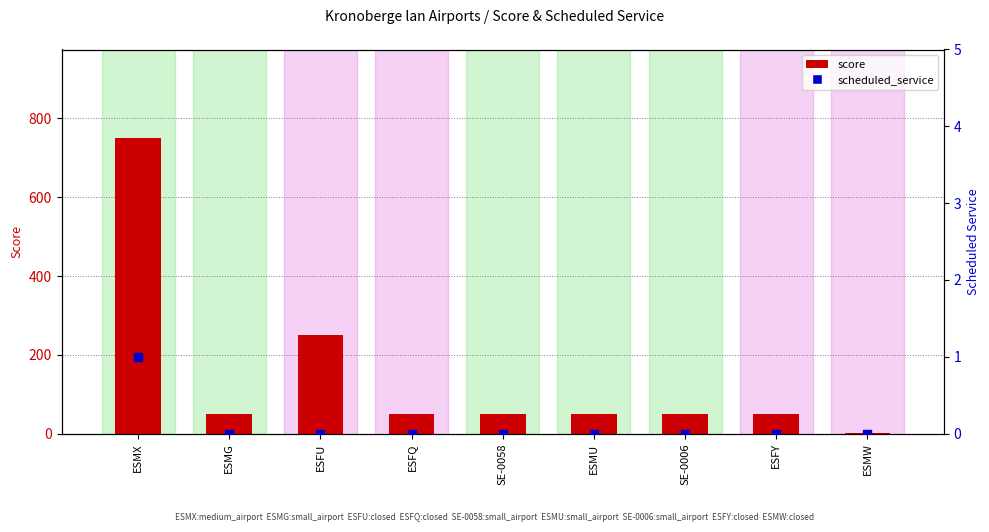

Which series has the largest total across all categories?

score